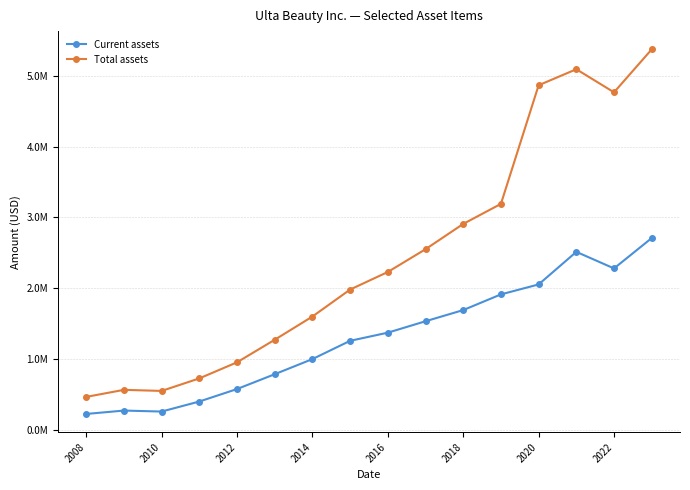

Is this an area chart (filled region under the line)?

No